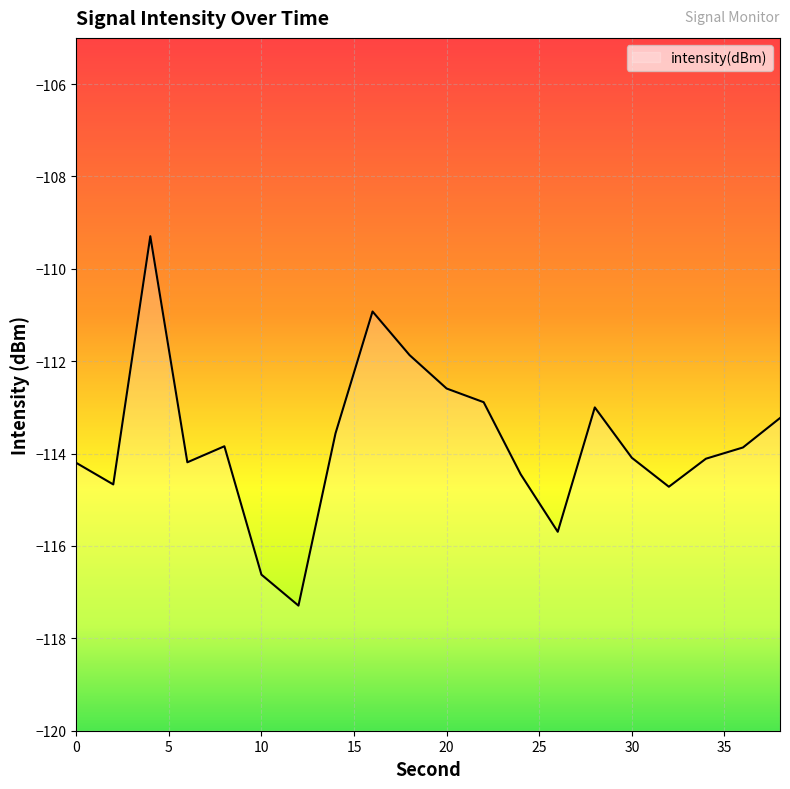

What is the sum of the values at 12 and 34?

-231.4